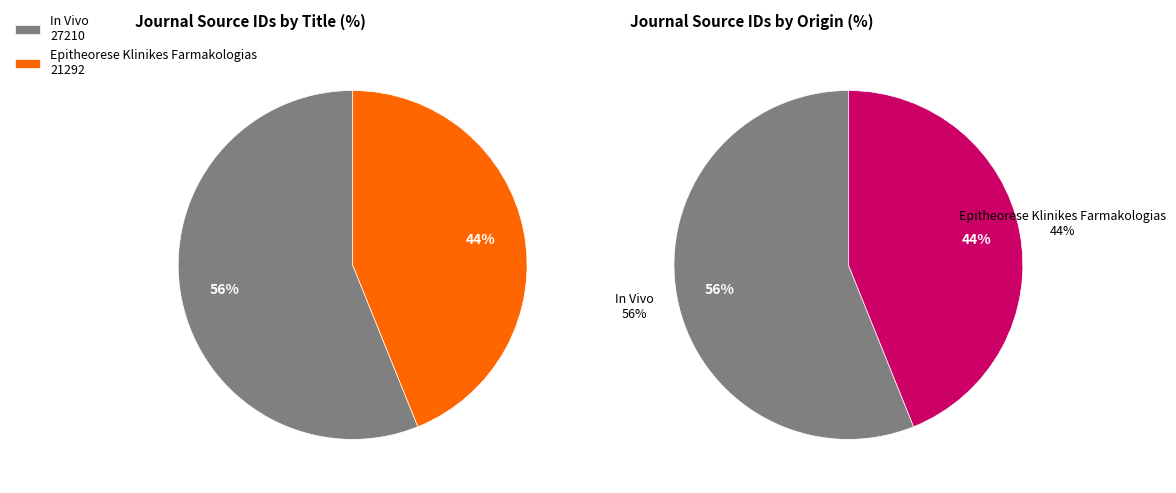

Which category accounts for the majority?

In Vivo